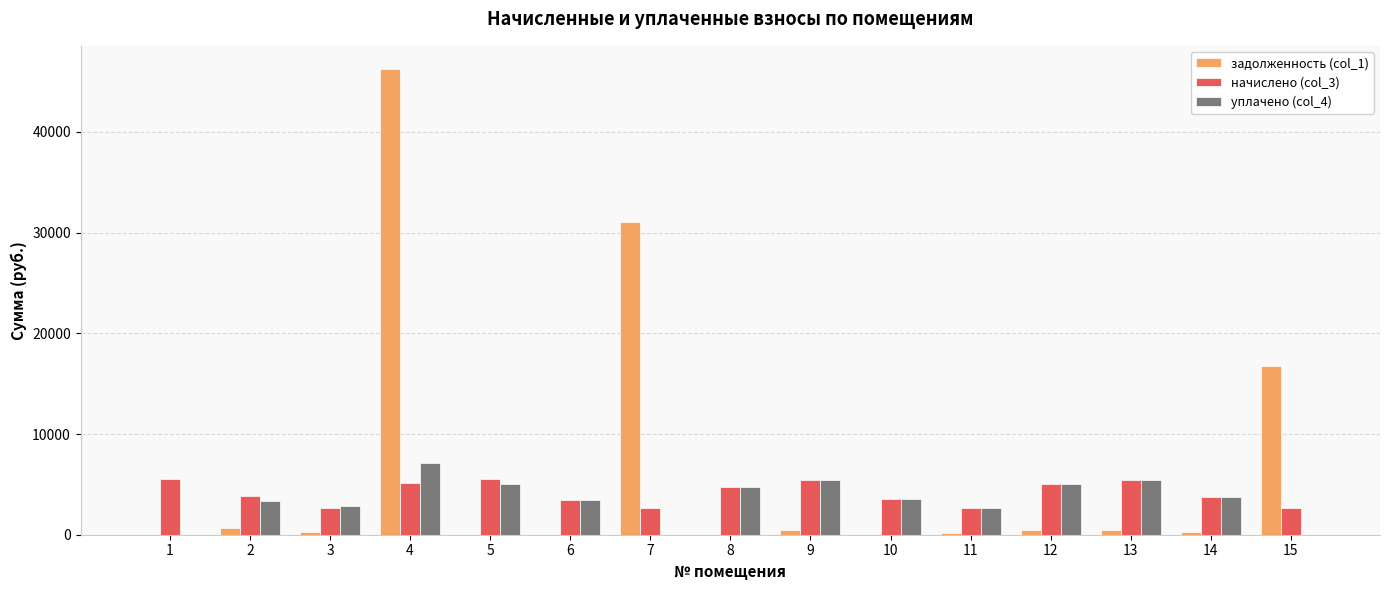

The value of уплачено (col_4) at 3 is 4784.6. True or false?

False